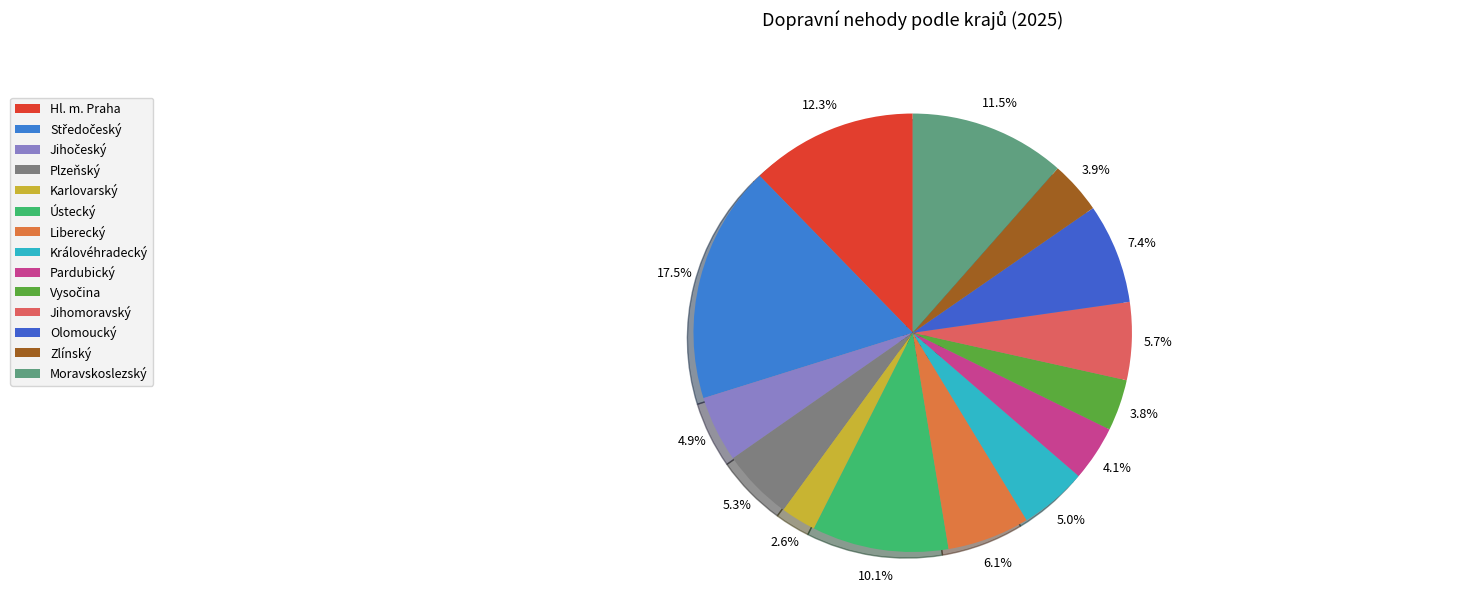

Is the sum of Hl. m. Praha and Liberecký greater than half?

No